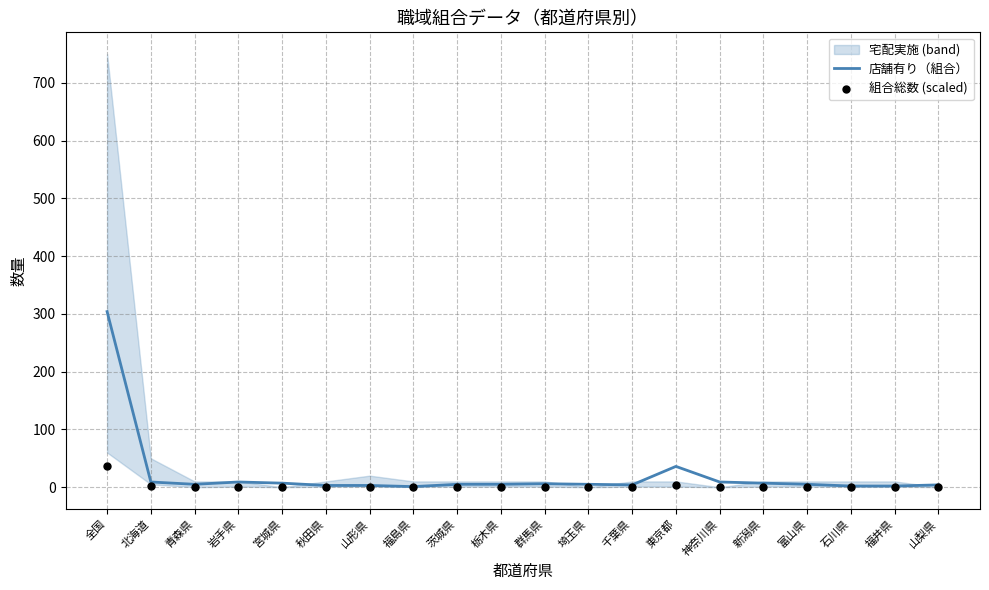

Which series reaches the minimum Y coordinate?

組合総数 (scaled)